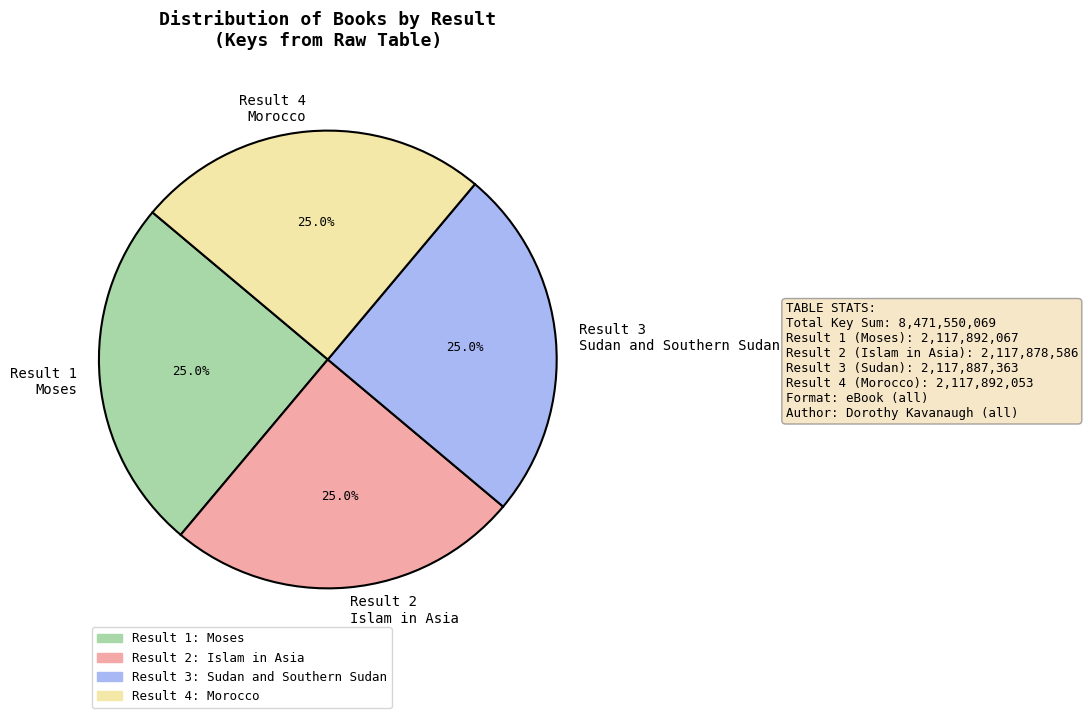

What is the total percentage of Result 1 Moses and Result 2 Islam in Asia?

50.0%